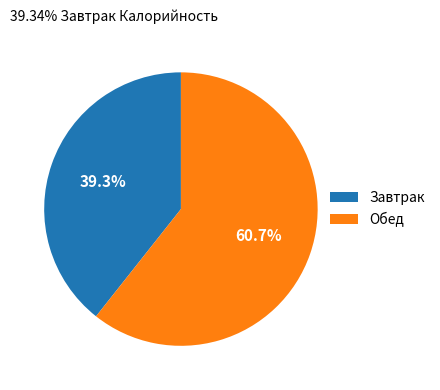

Count the number of slices in the pie.

2